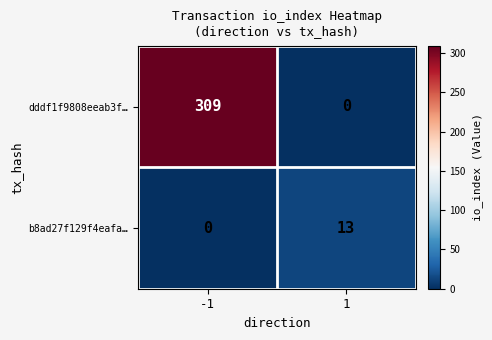

Which series has the largest range (max minus min)?

dddf1f9808eeab3f…